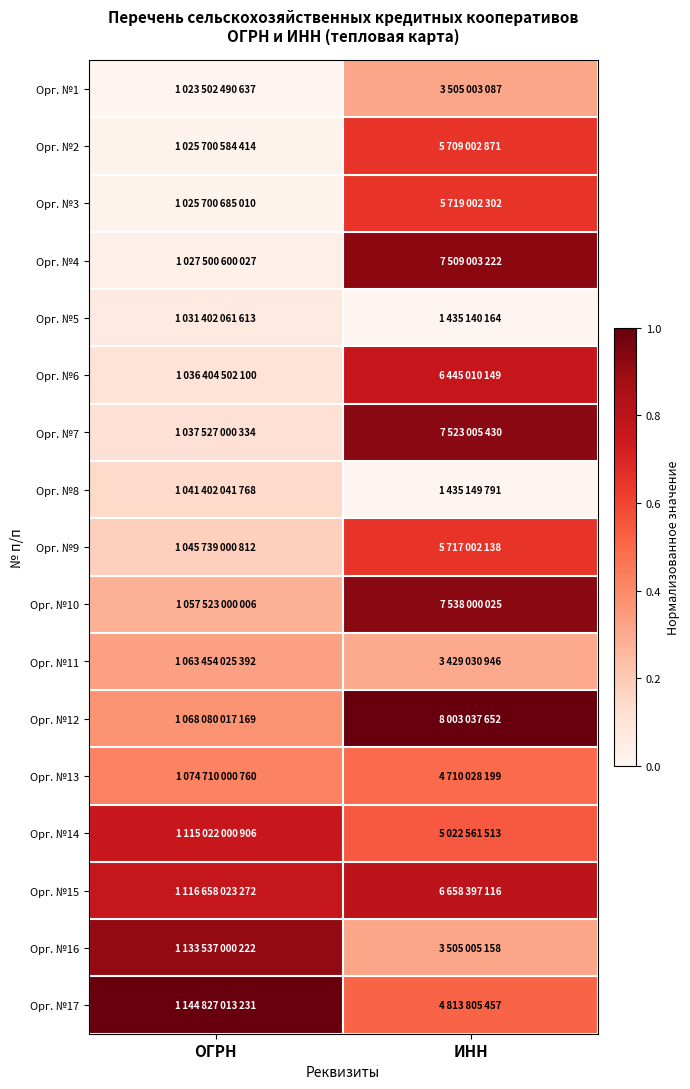

Reading right to left, extract all data points from this chart.

Орг. №1: ИНН=0.3	ОГРН=0.0
Орг. №2: ИНН=0.7	ОГРН=0.0
Орг. №3: ИНН=0.7	ОГРН=0.0
Орг. №4: ИНН=0.9	ОГРН=0.0
Орг. №5: ИНН=0.0	ОГРН=0.1
Орг. №6: ИНН=0.8	ОГРН=0.1
Орг. №7: ИНН=0.9	ОГРН=0.1
Орг. №8: ИНН=0.0	ОГРН=0.1
Орг. №9: ИНН=0.7	ОГРН=0.2
Орг. №10: ИНН=0.9	ОГРН=0.3
Орг. №11: ИНН=0.3	ОГРН=0.3
Орг. №12: ИНН=1.0	ОГРН=0.4
Орг. №13: ИНН=0.5	ОГРН=0.4
Орг. №14: ИНН=0.5	ОГРН=0.8
Орг. №15: ИНН=0.8	ОГРН=0.8
Орг. №16: ИНН=0.3	ОГРН=0.9
Орг. №17: ИНН=0.5	ОГРН=1.0